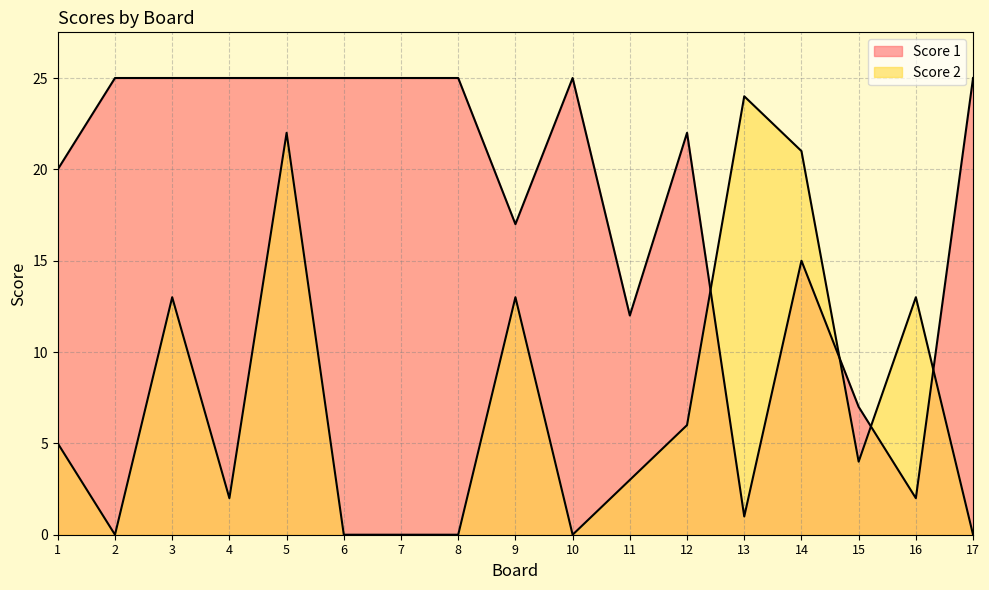

True or false: Score 2 and Score 1 intersect in this chart.

True